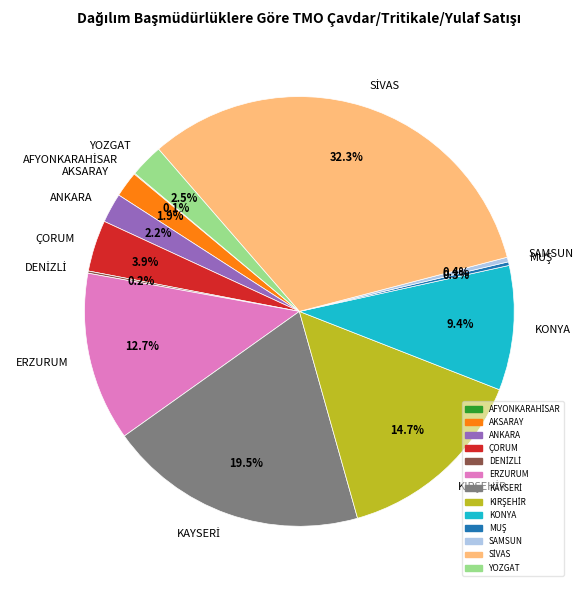

Is there any slice that represents more than half of the pie?

No